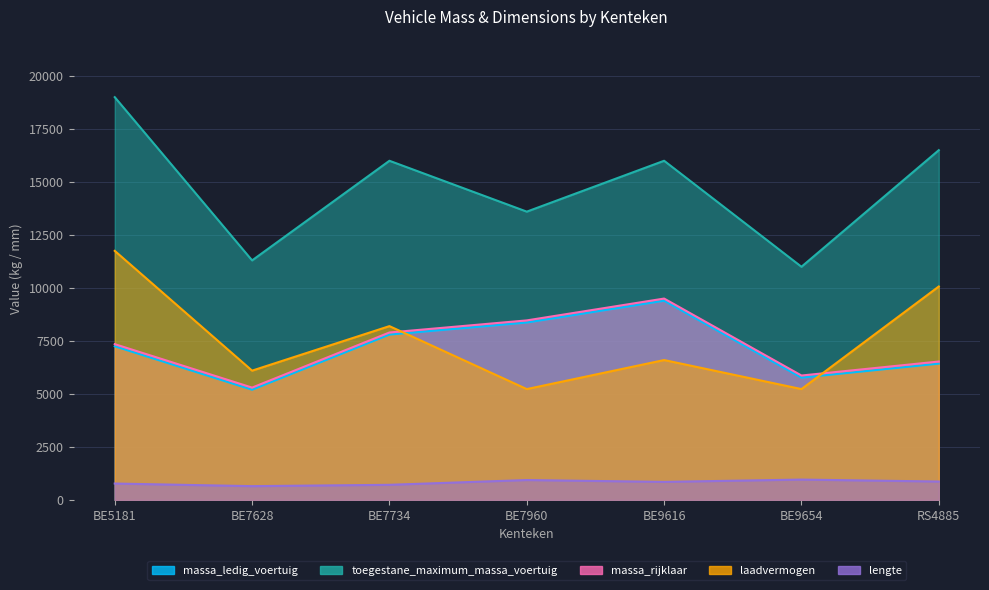

Does the chart display data point markers on the line(s)?

No